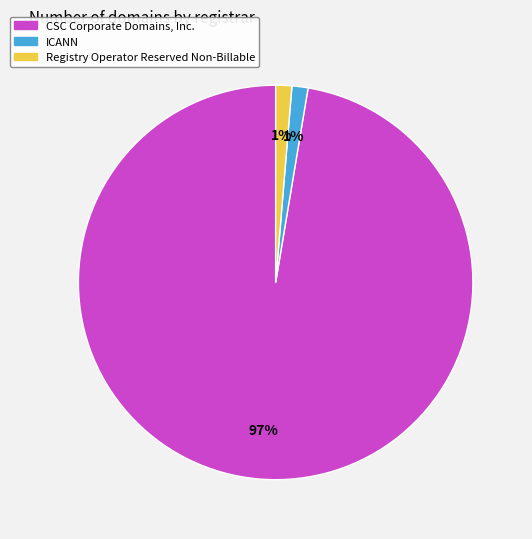

Which slice is the largest?

CSC Corporate Domains, Inc.